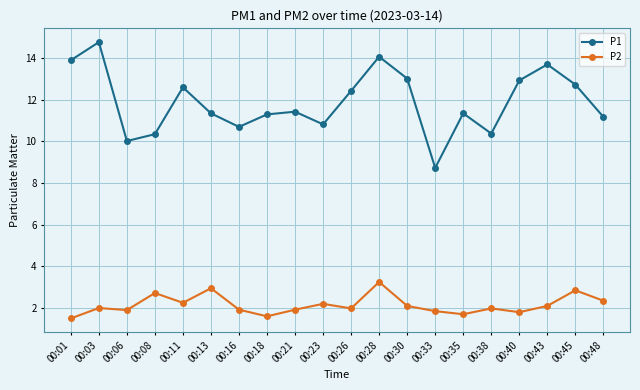

What is the sum of the P1 values at 00:11 and 00:03?

27.4